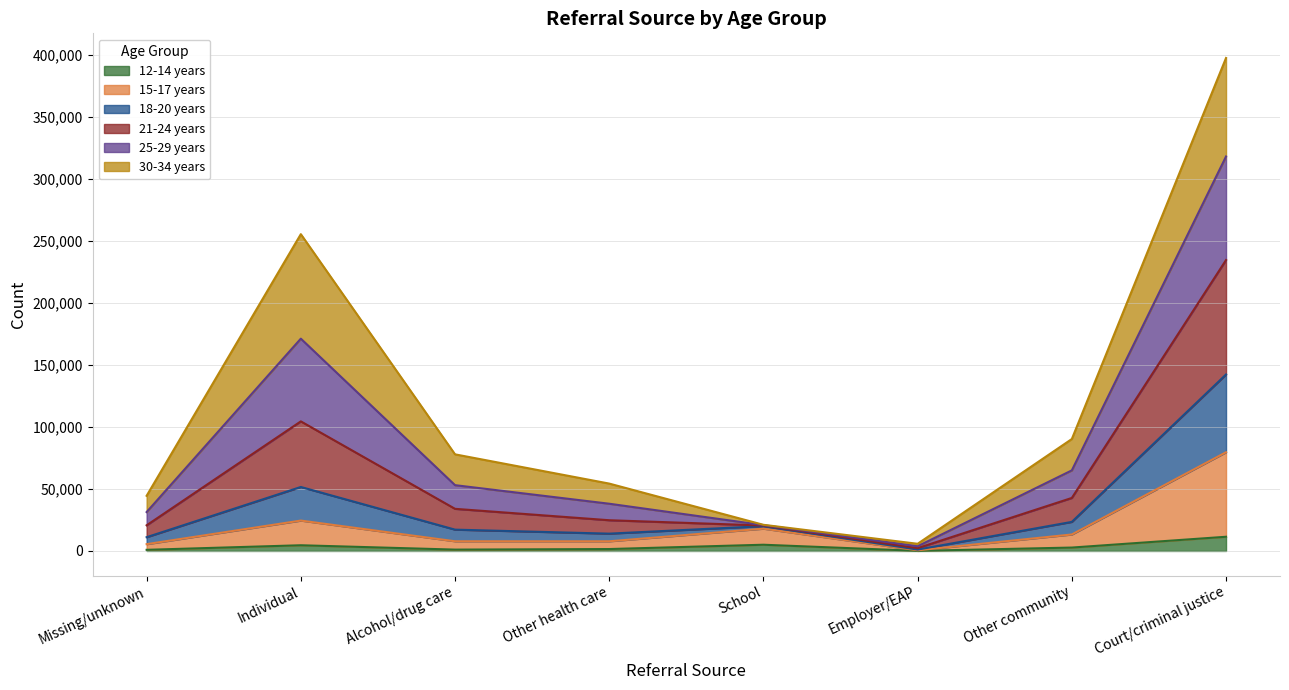

At how many categories does at least one series exceed 265499?

1